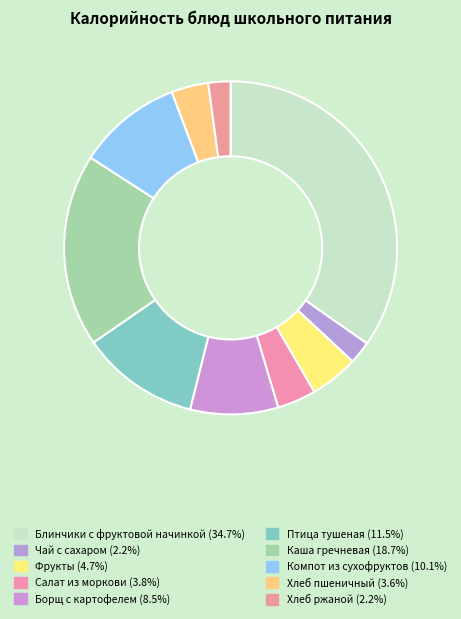

Count the number of slices in the pie.

10